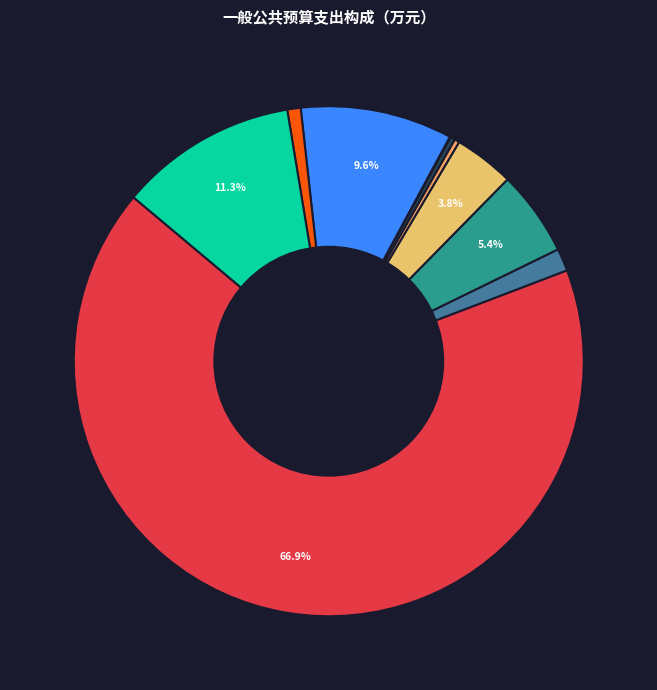

Which slice is the largest?

行政运行